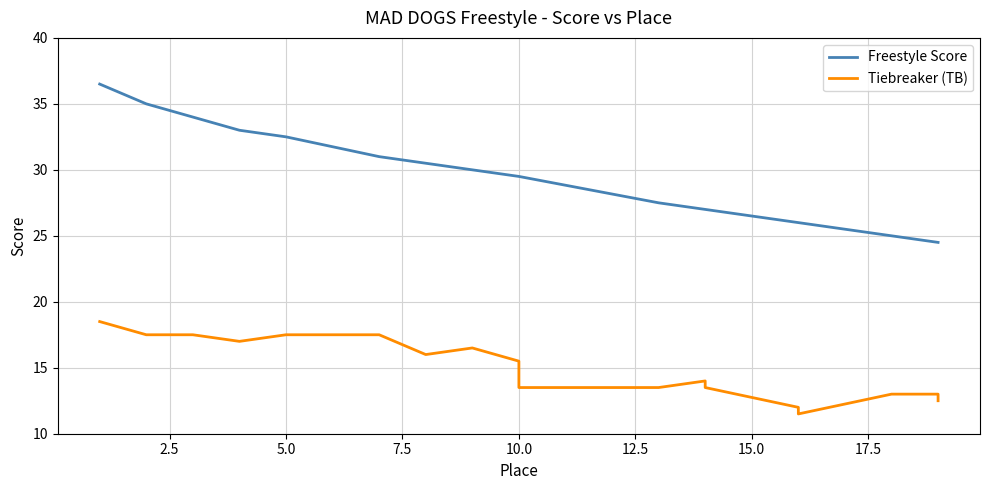

Does the chart have visible grid lines?

Yes